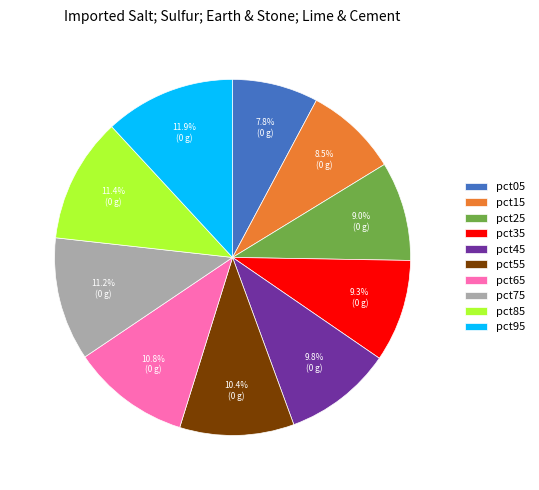

Does pct05 account for over 50% of the chart?

No